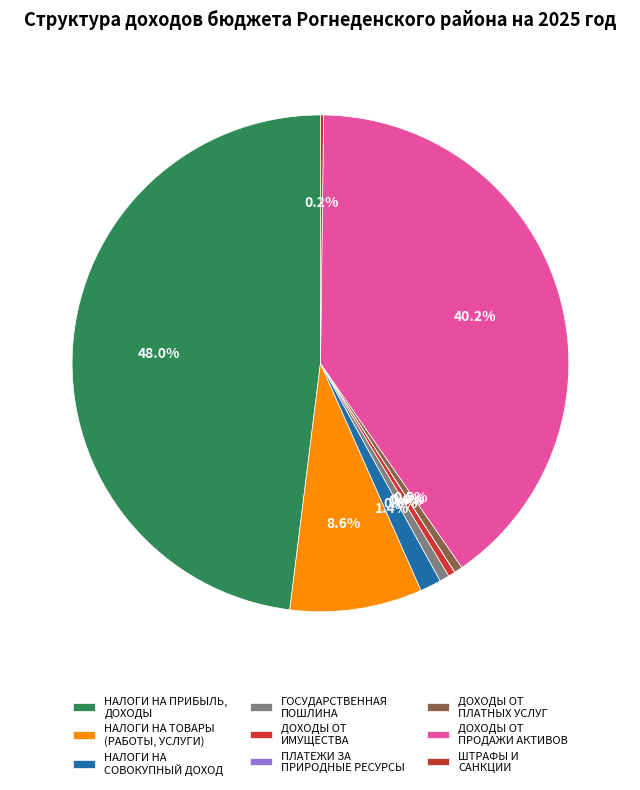

How many segments does this pie chart have?

9